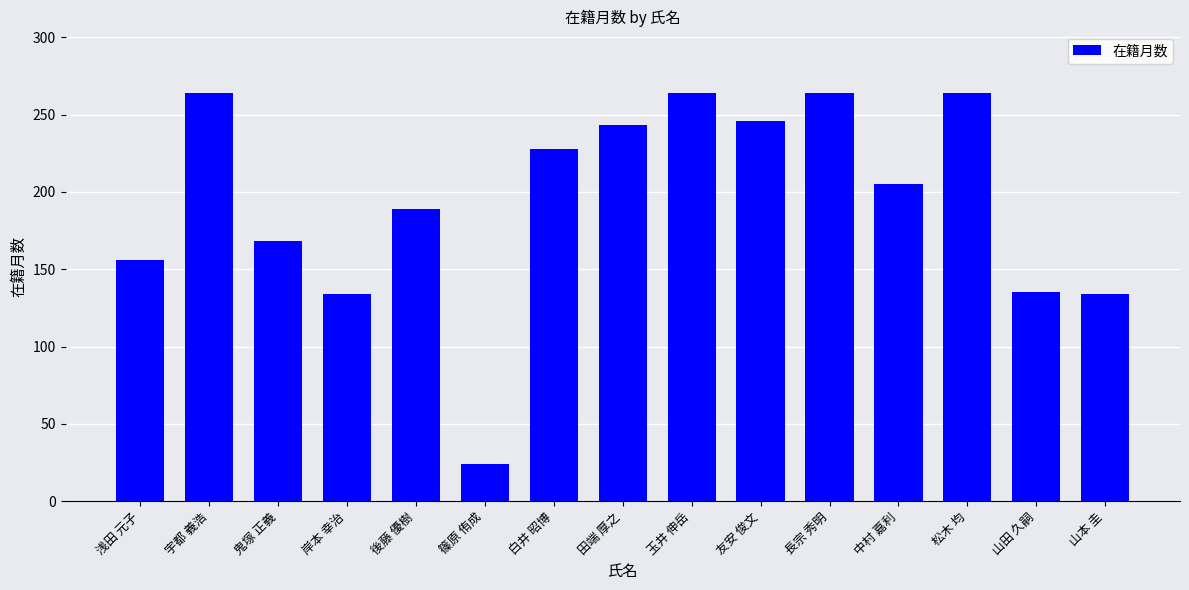

What is the difference between the second highest and minimum values?

240